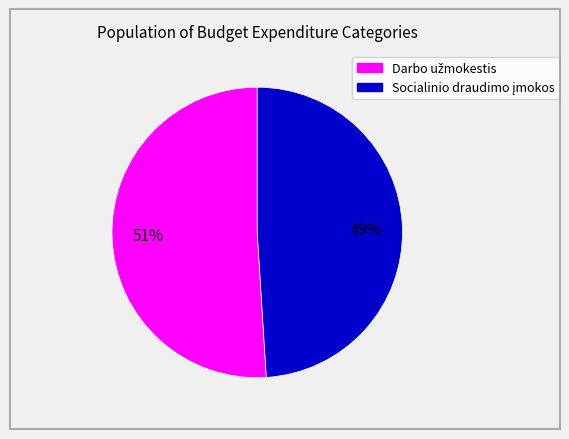

Does any single category account for the majority?

Yes